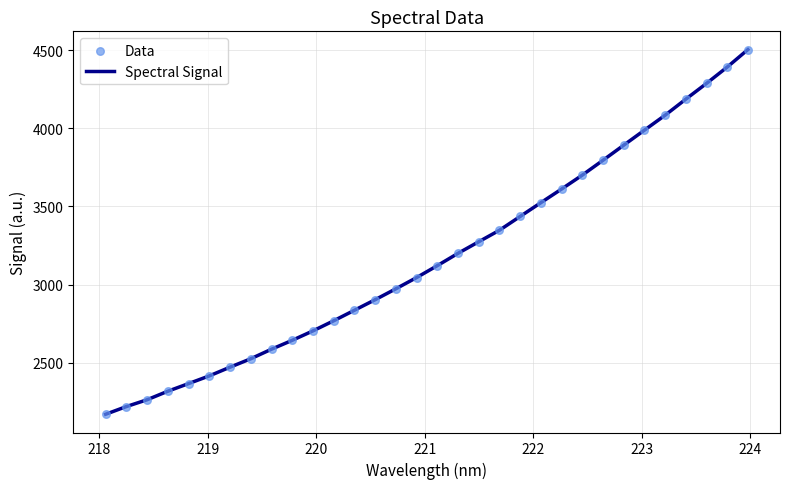

What is the minimum value shown in the chart?

2170.2